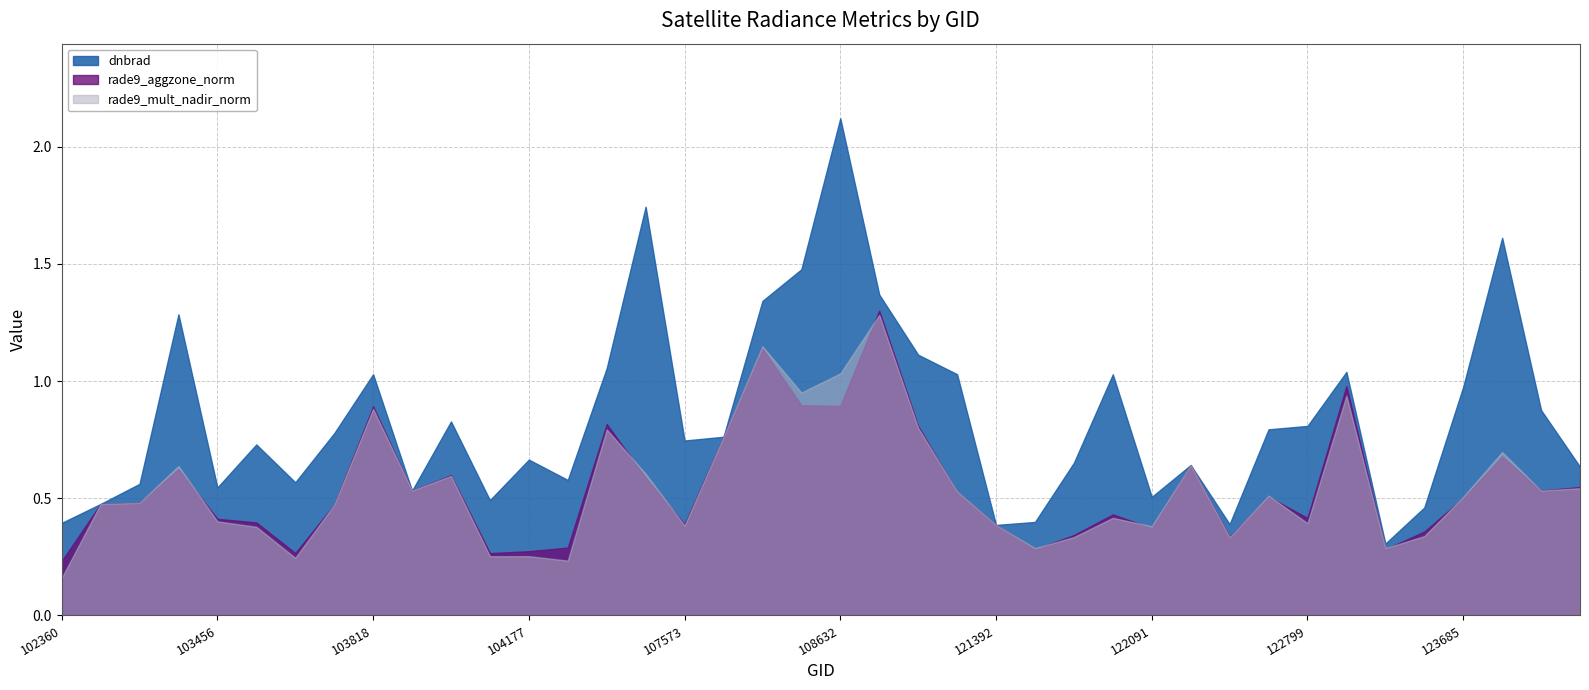

How many lines are shown in the chart?

3